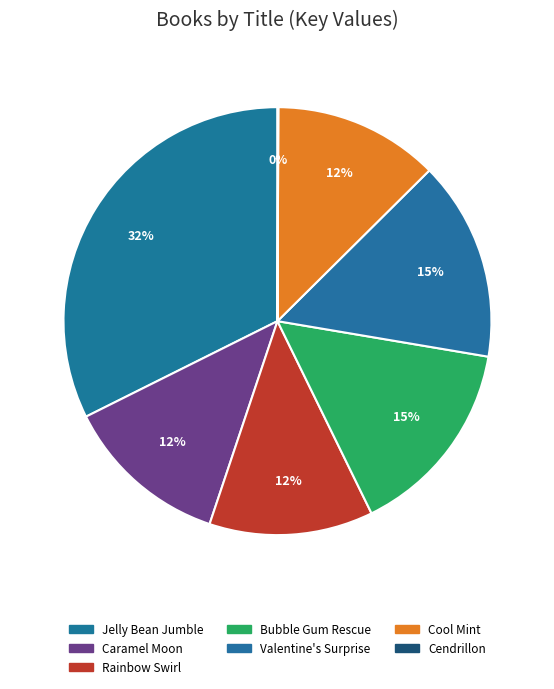

Does Valentine's Surprise account for over 50% of the chart?

No